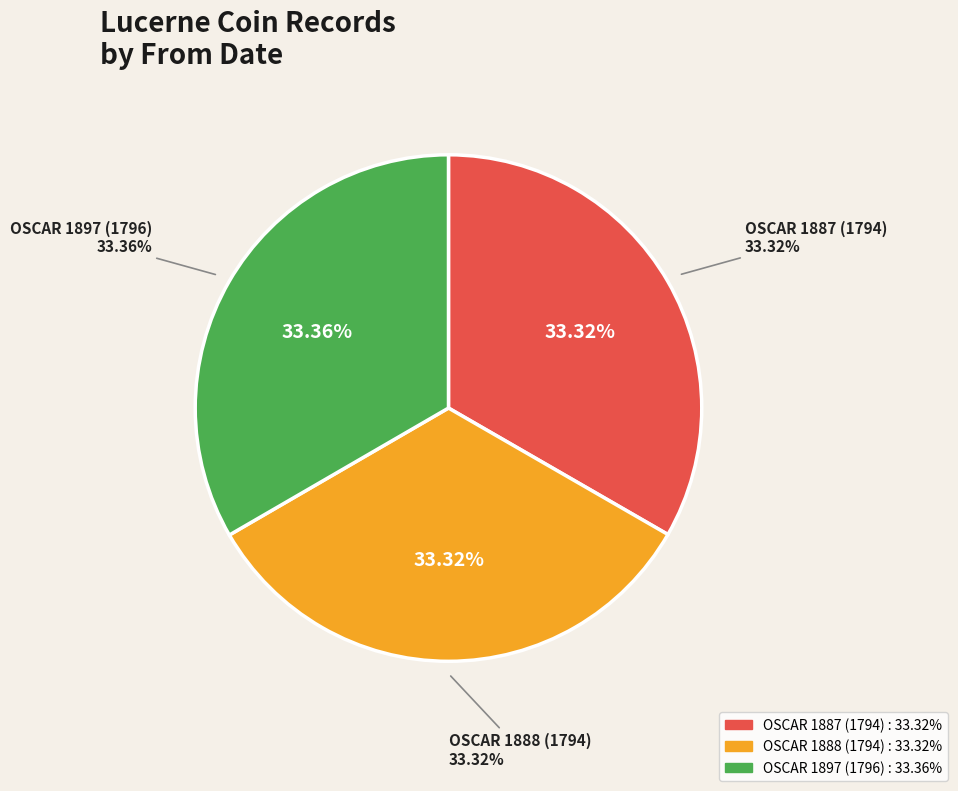

Does any single category account for the majority?

No